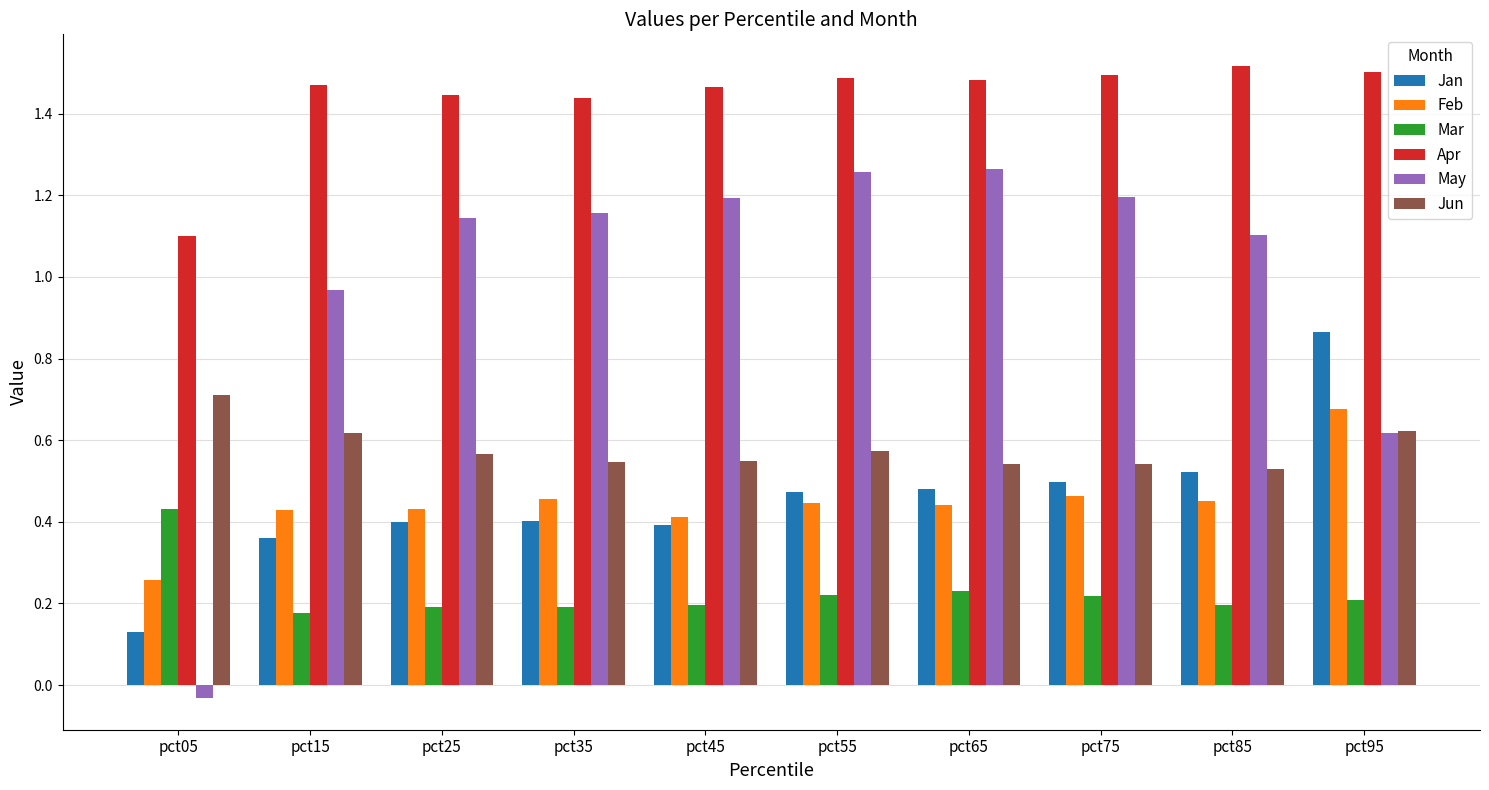

True or false: Jun has a value of 0.5 at pct85.

True